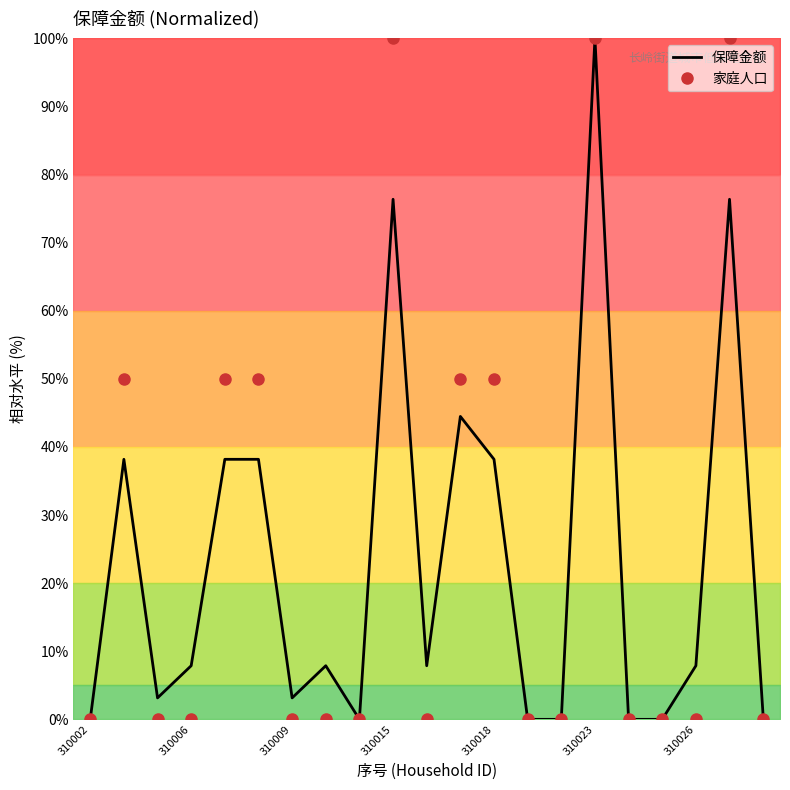

What is the total value across all series at 10?

7.9